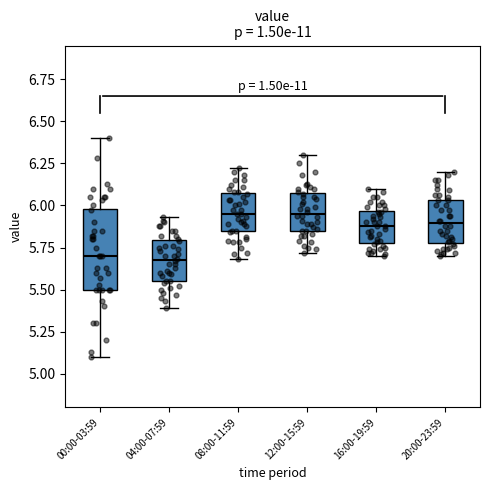

Which box is the tallest, from its lower edge to its upper edge?

00:00-03:59